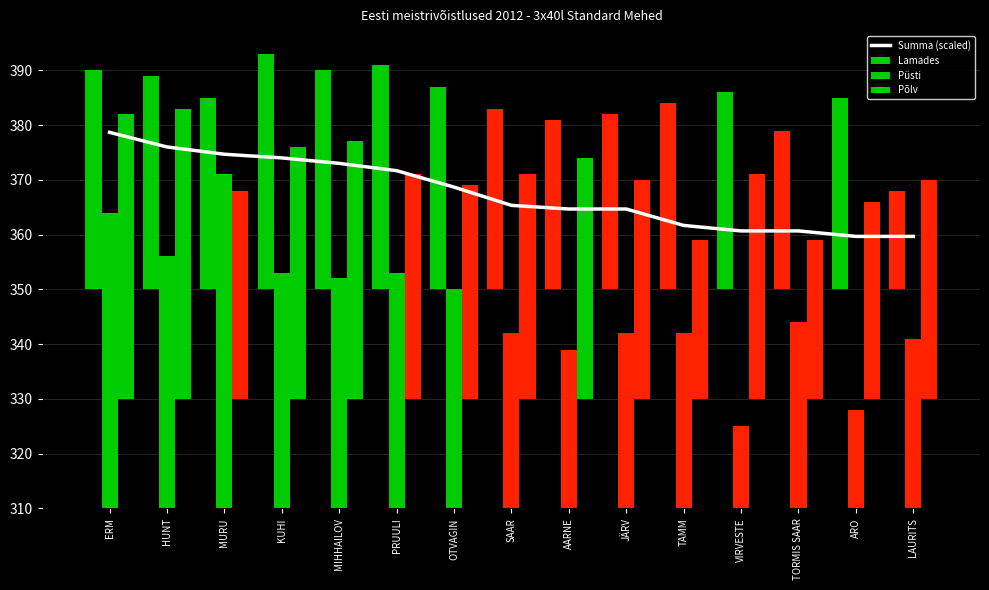

How many categories are shown in the chart?

15